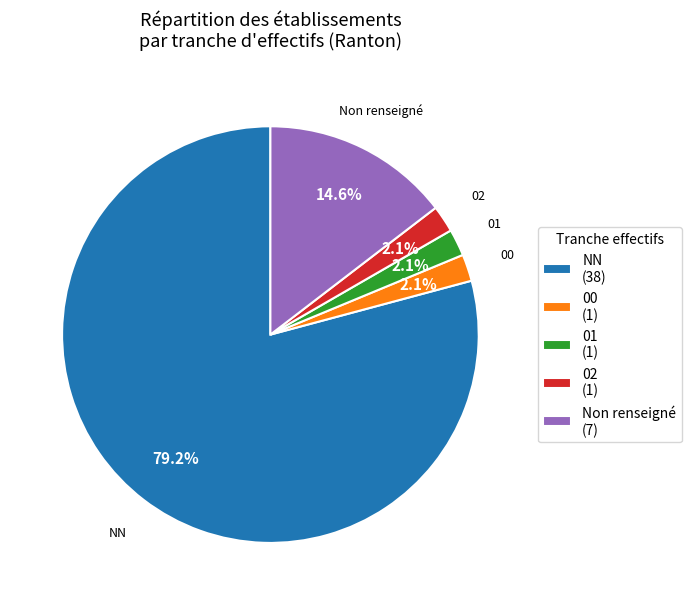

Combined, do Non renseigné and 00 account for over 50%?

No